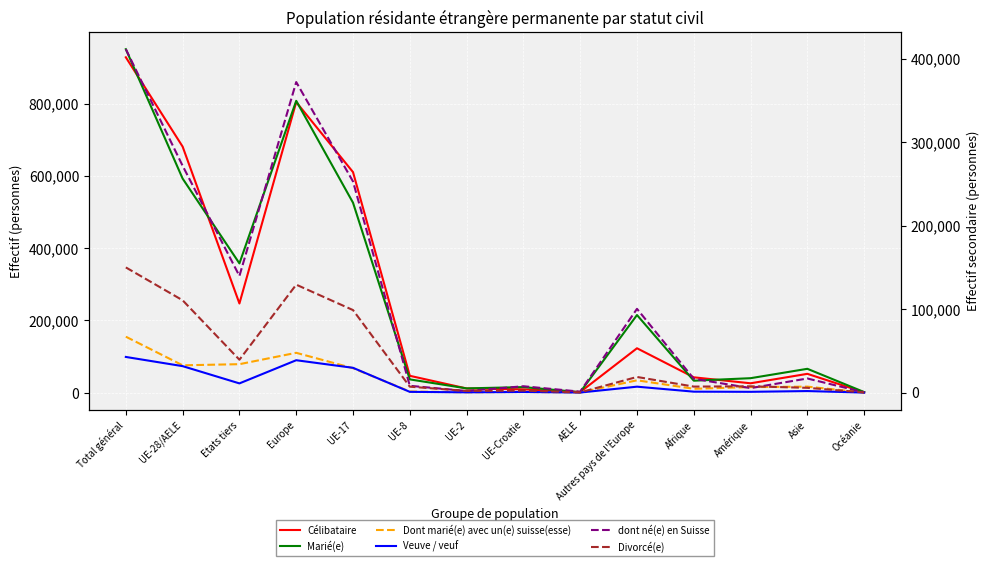

The Marié(e) series shows 525729 at UE-17. True or false?

True